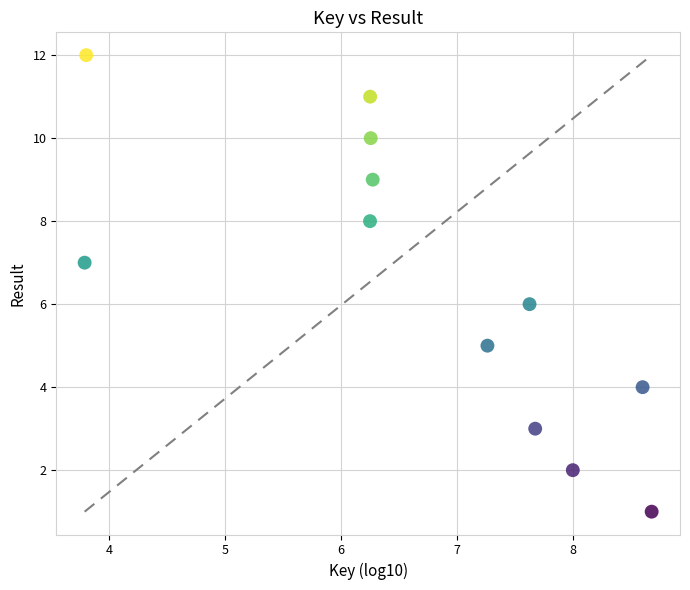

What is the range of Y values (max minus min)?

11